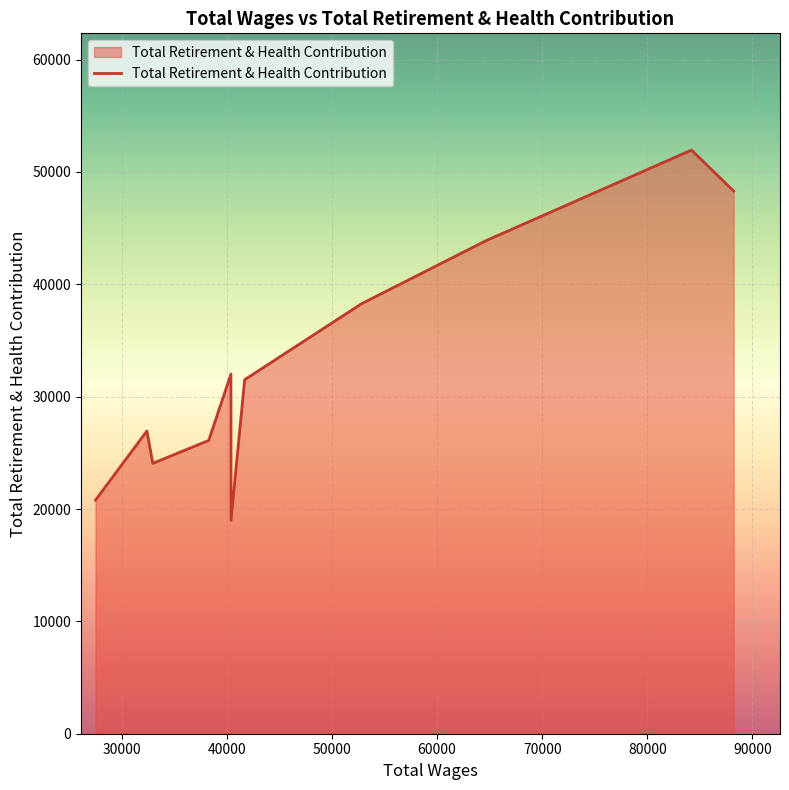

What is the difference between the maximum and minimum values?

32951